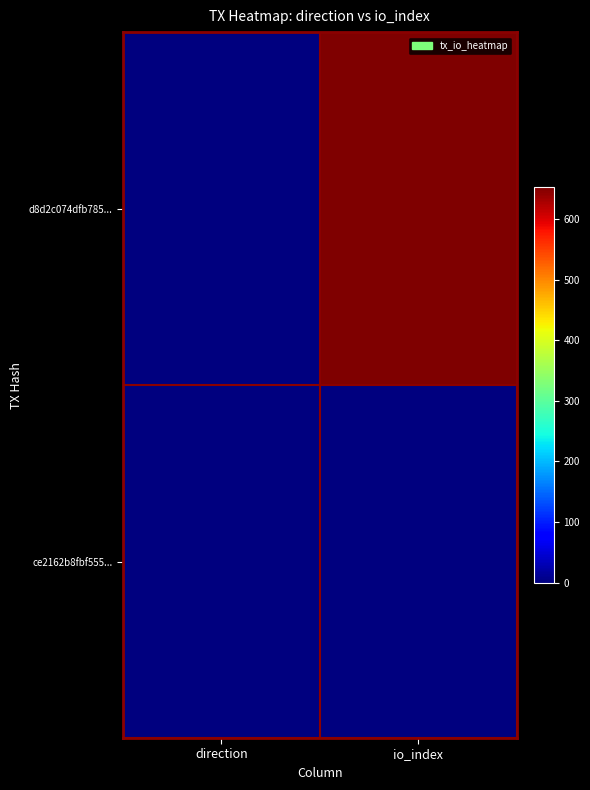

Reading left to right, list all the values displayed in this chart.

d8d2c074dfb785...: direction=-1	io_index=653
ce2162b8fbf555...: direction=1	io_index=0